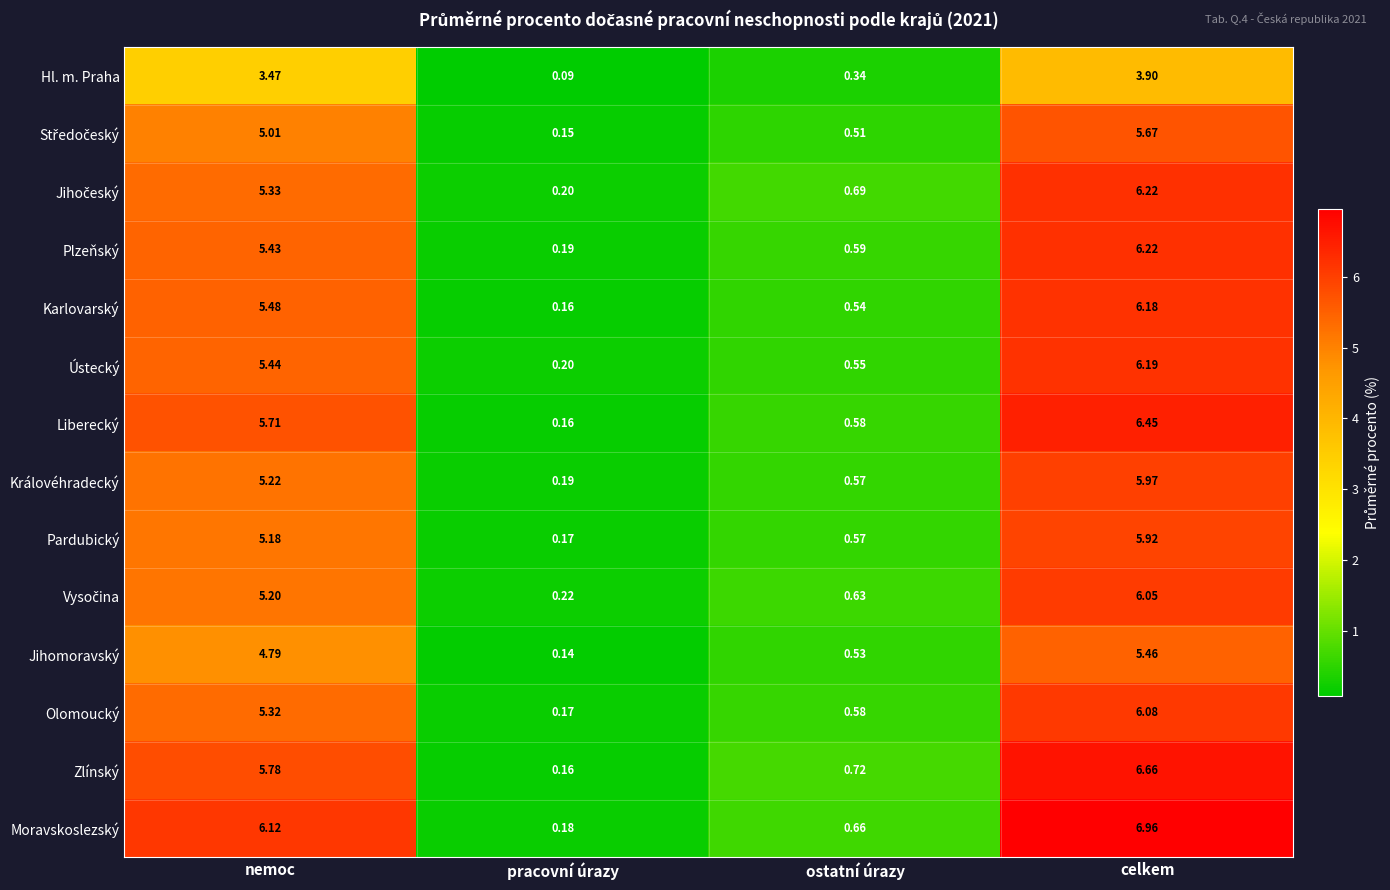

Where does the Olomoucký series first go above 5?

nemoc